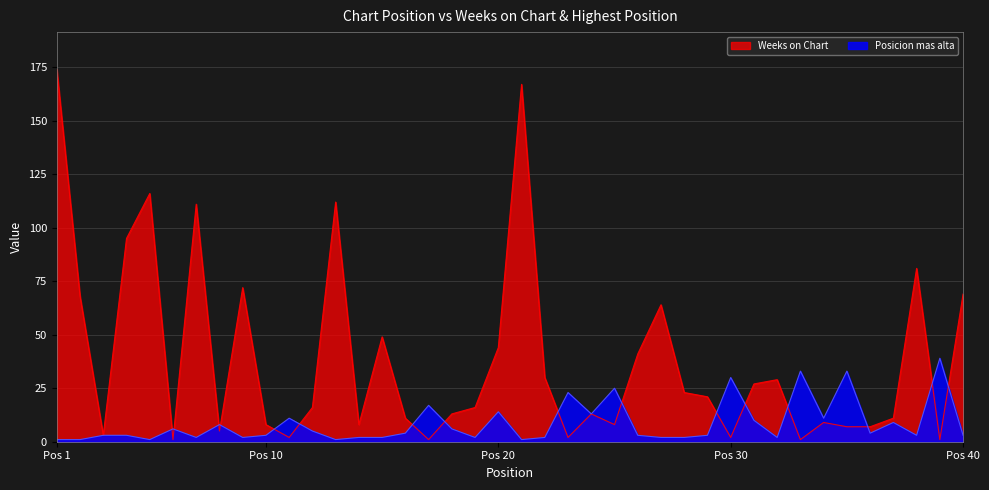

Rank the series by their average value, from highest to lowest.

Weeks on Chart, Posicion mas alta